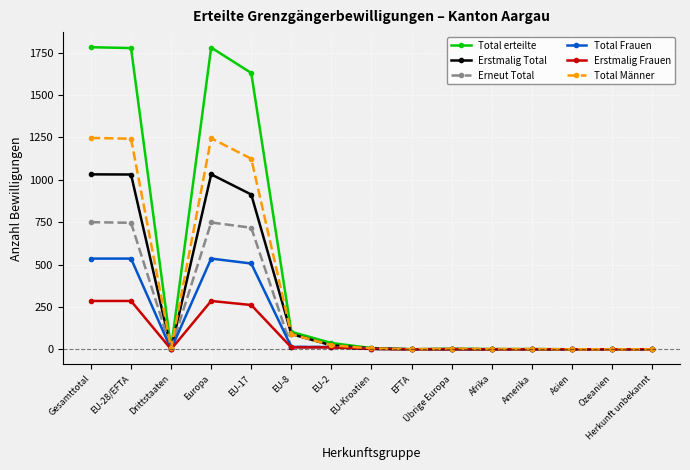

What is the value of the Total Frauen point at the 6th from the left?

14